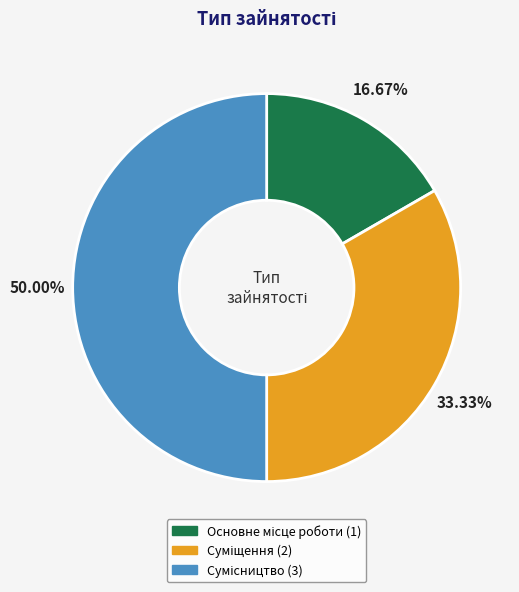

Does Суміщення represent more than half of the total?

No